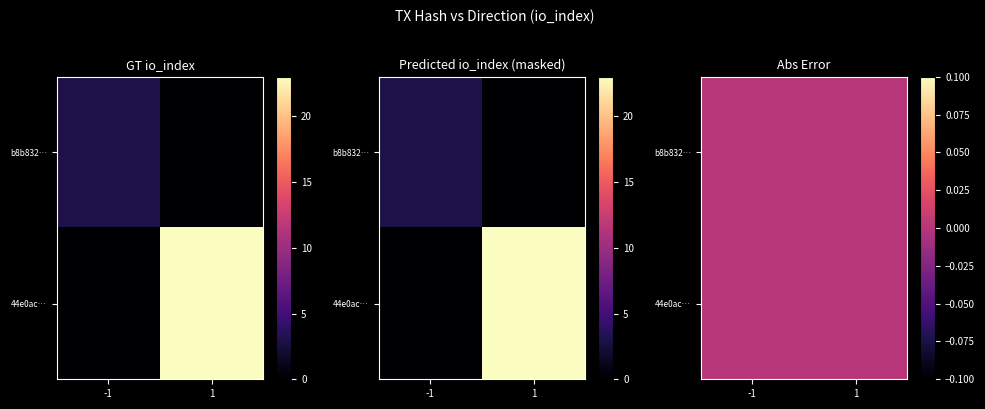

Which series changed the most between direction and io_index?

44e0ac61694fafb4252cadd6bc35912aeb91d55